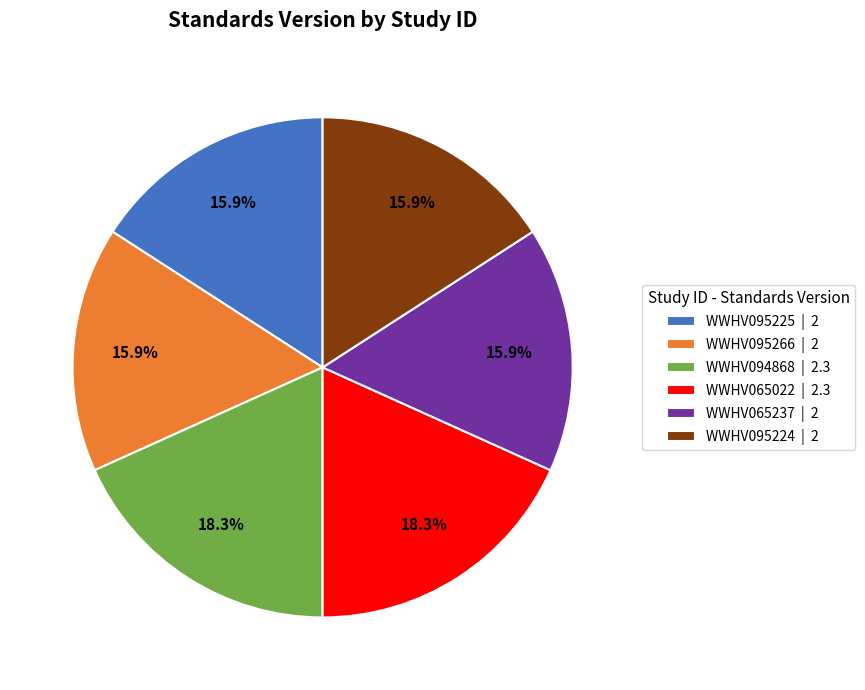

Is it true that WWHV065237 is 16% of the pie?

True